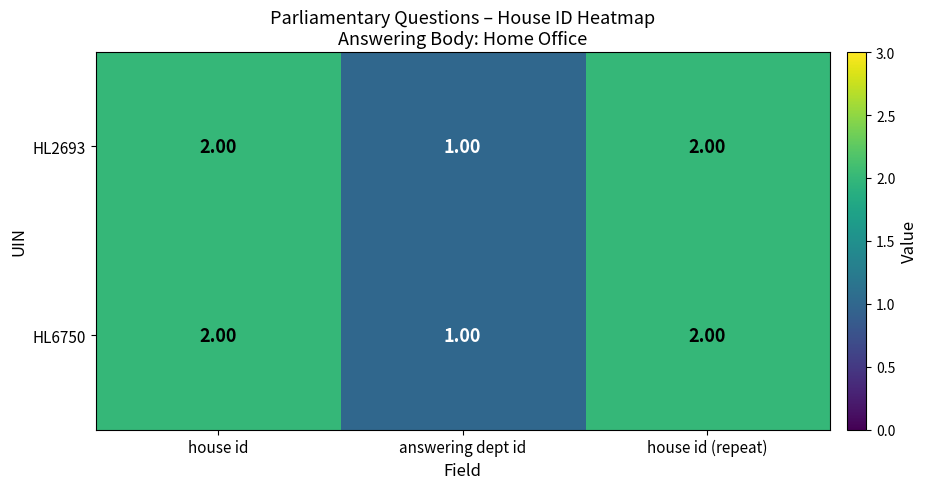

At which label does HL6750 reach its minimum?

answering dept id